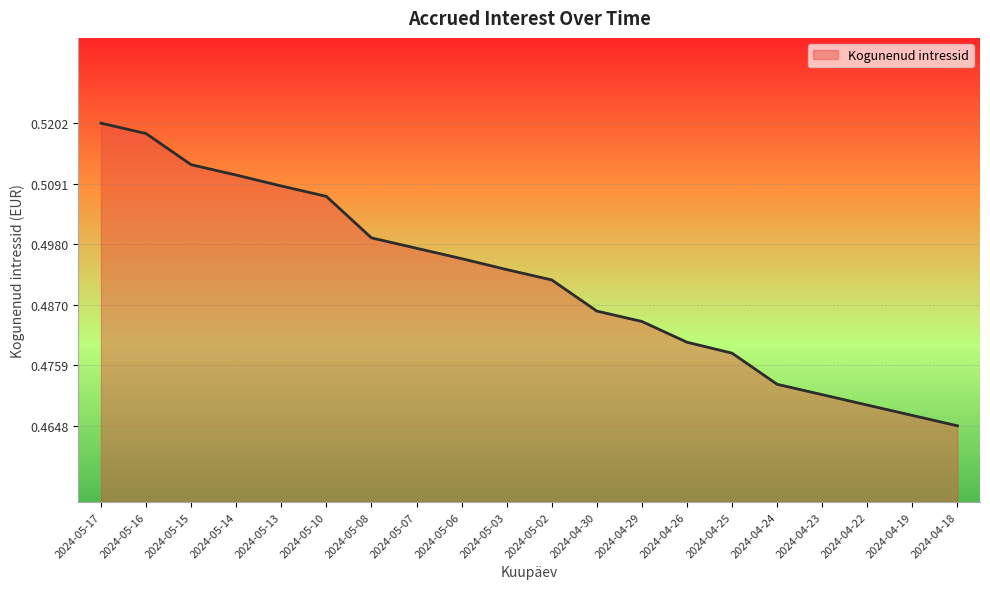

What is the sum of all values?

9.8